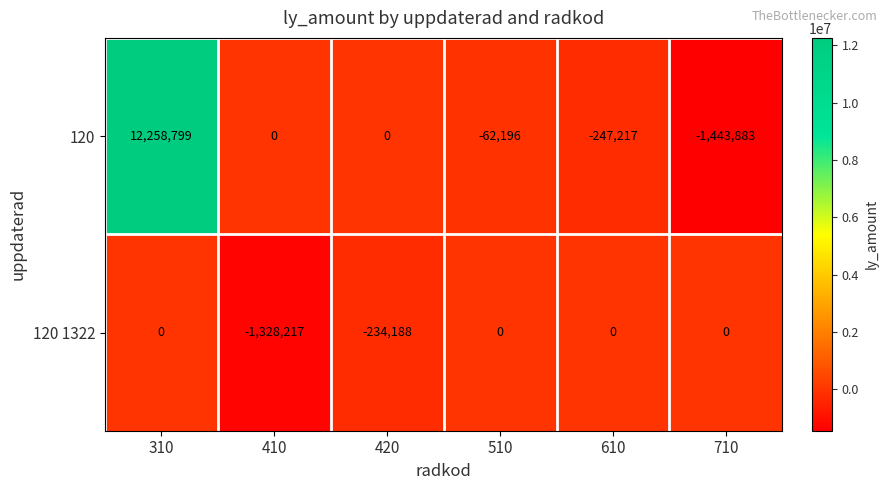

What is the difference between the second highest and second lowest values in the 120 1322 series?

234188